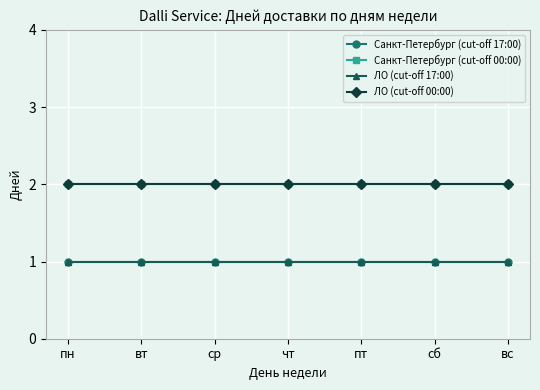

Is this an area chart (filled region under the line)?

No